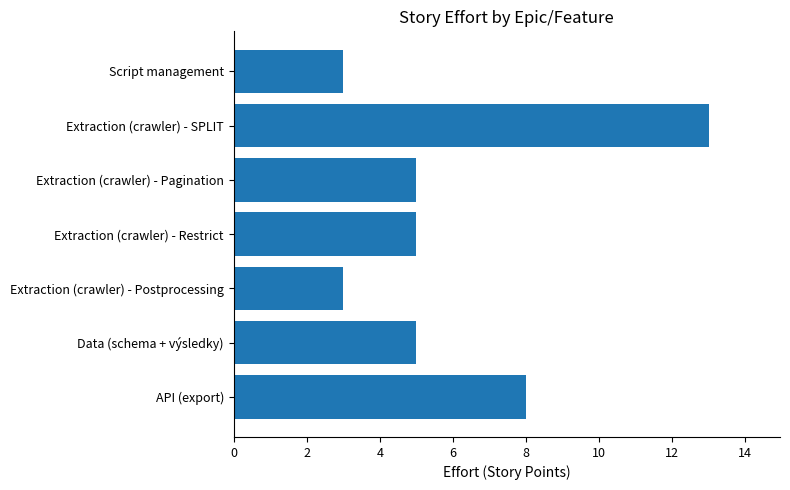

Does the chart contain any negative values?

No